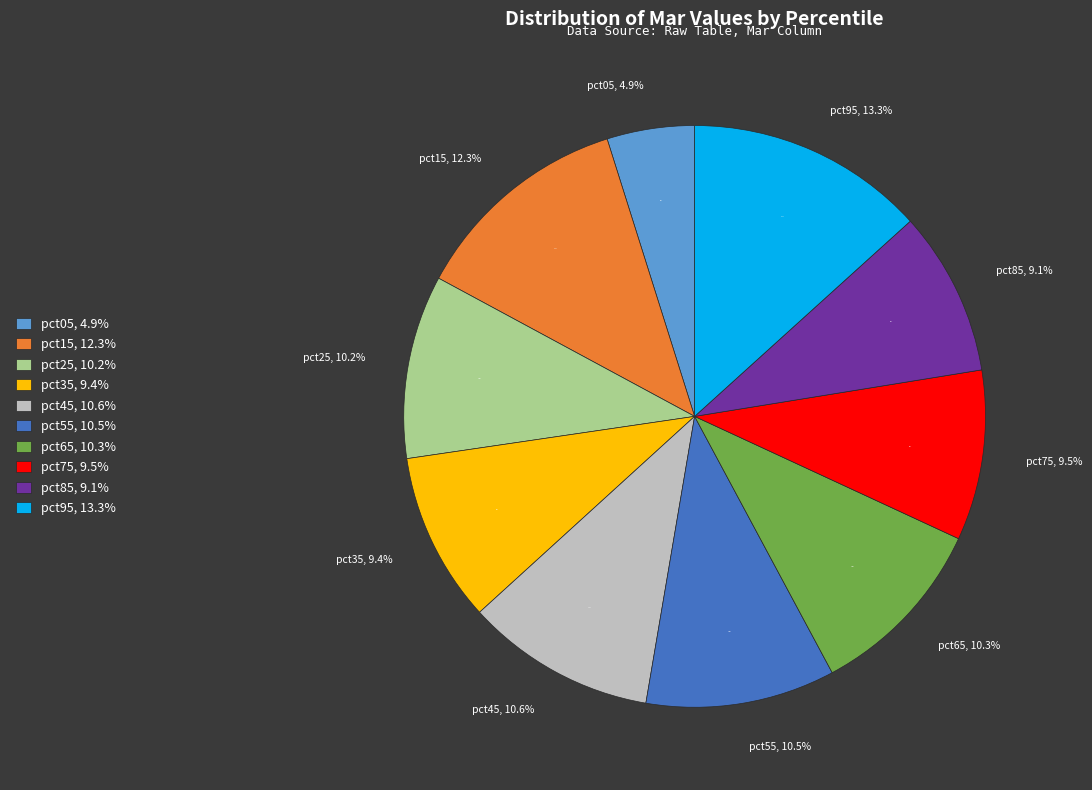

To the nearest percent, what percentage of the pie is pct85?

9%